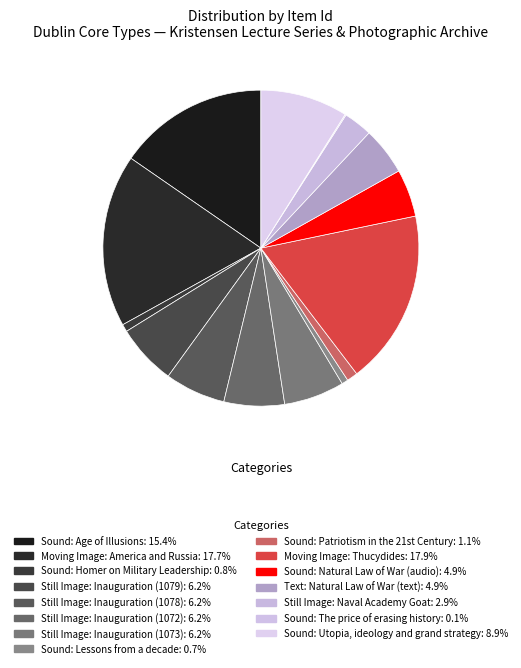

True or false: Sound: The price of erasing history accounts for 6% of the total.

False